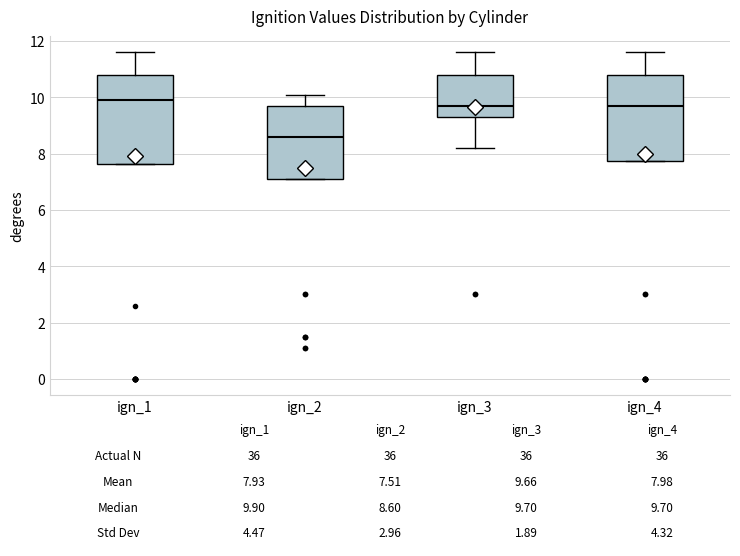

Which box has the lowest median line?

ign_2